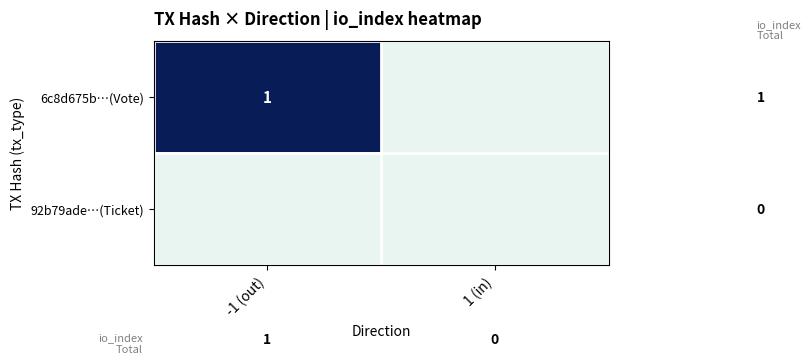

The value of 6c8d675b…(Vote) at -1 (out) is 0. True or false?

False